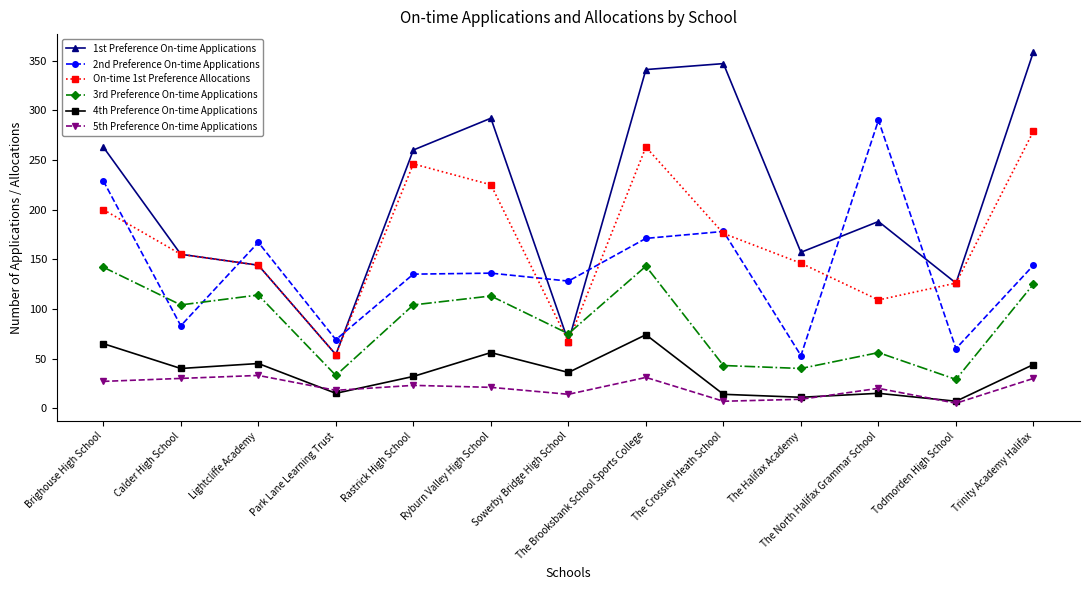

Which series has the largest total across all categories?

1st Preference On-time Applications